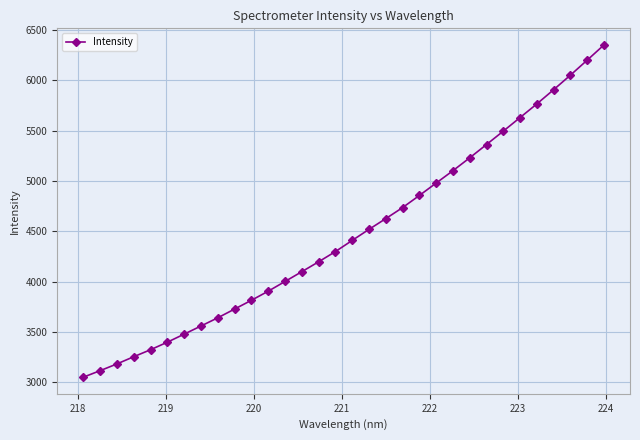

What is the maximum value shown in the chart?

6351.7